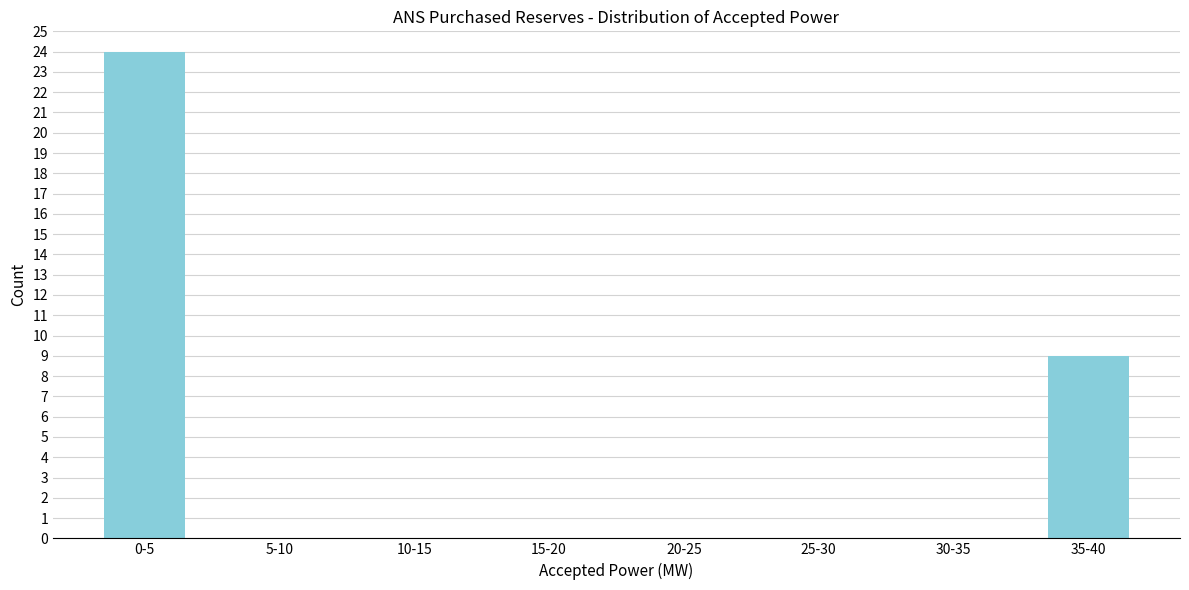

Reading left to right, transcribe all the data shown in this chart.

0-5=24	5-10=0	10-15=0	15-20=0	20-25=0	25-30=0	30-35=0	35-40=9